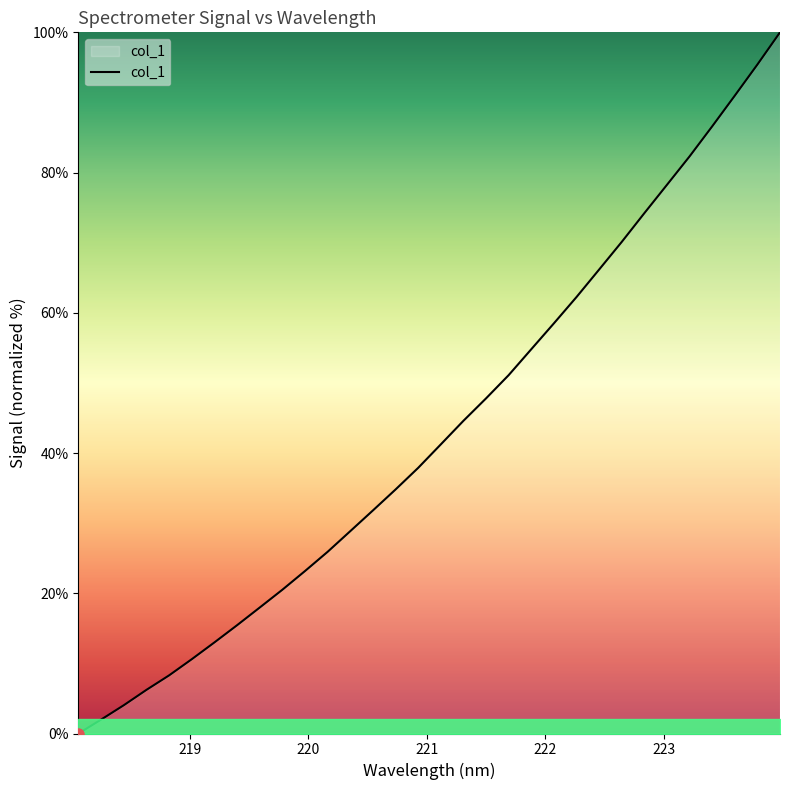

What is the difference between the maximum and minimum values?

100.0